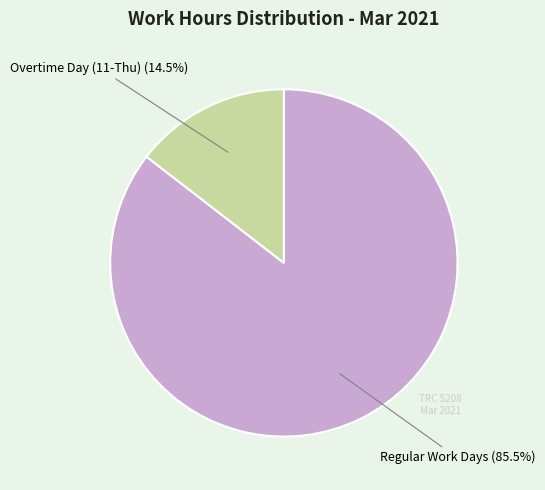

Is there a majority slice in this chart?

Yes